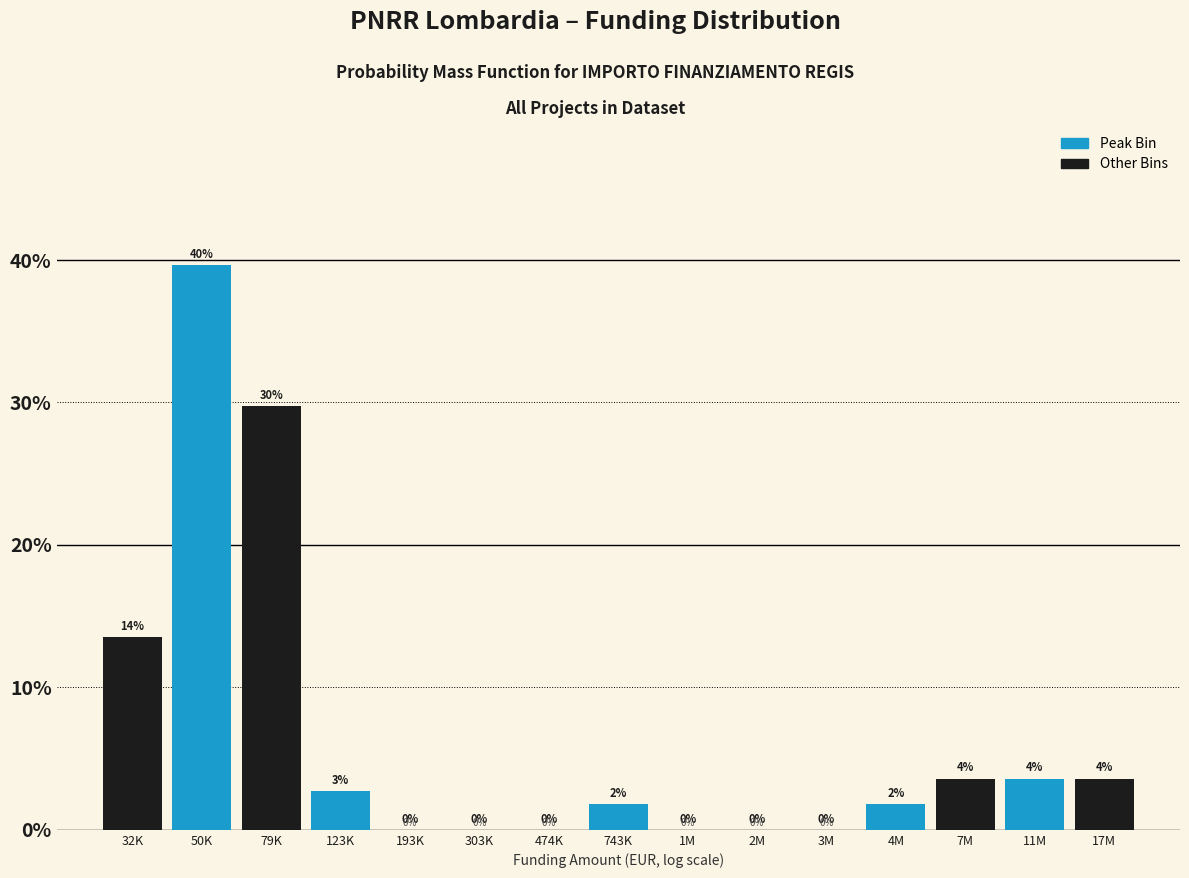

Which has a higher value, 79K or 193K?

79K